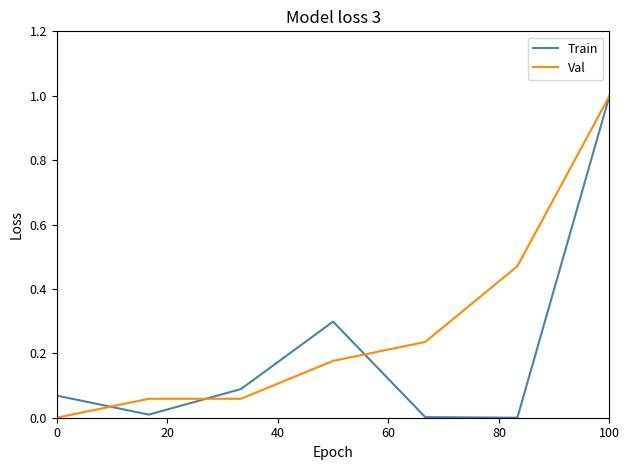

What is the sum of all Val values?

2.0